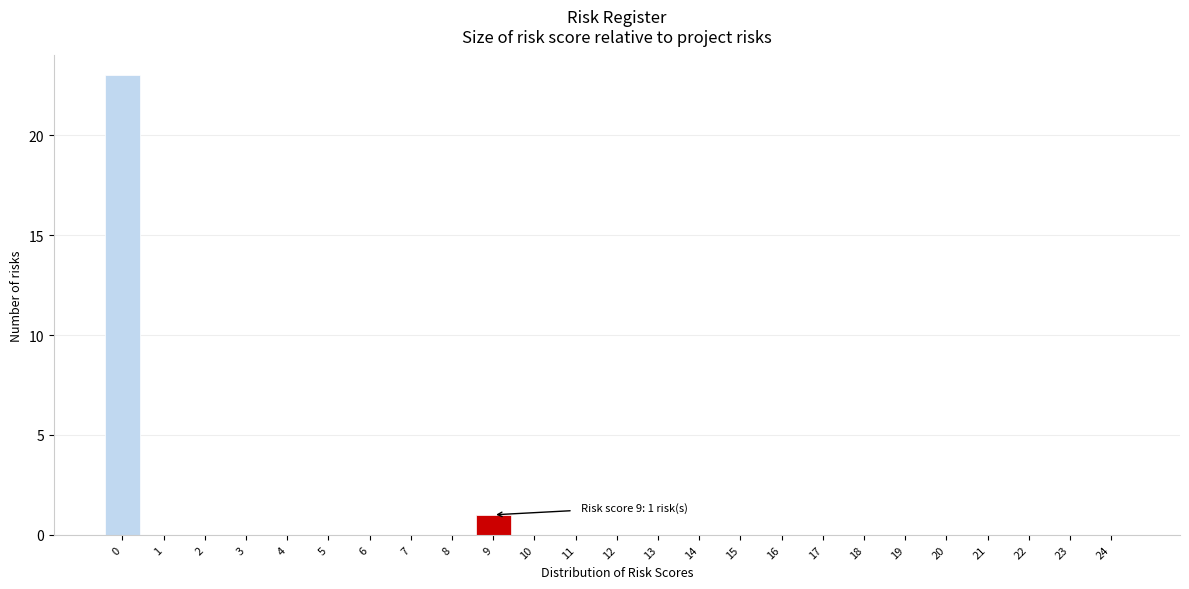

Reading left to right, what are all the values shown in this chart?

0=23	1=0	2=0	3=0	4=0	5=0	6=0	7=0	8=0	9=1	10=0	11=0	12=0	13=0	14=0	15=0	16=0	17=0	18=0	19=0	20=0	21=0	22=0	23=0	24=0